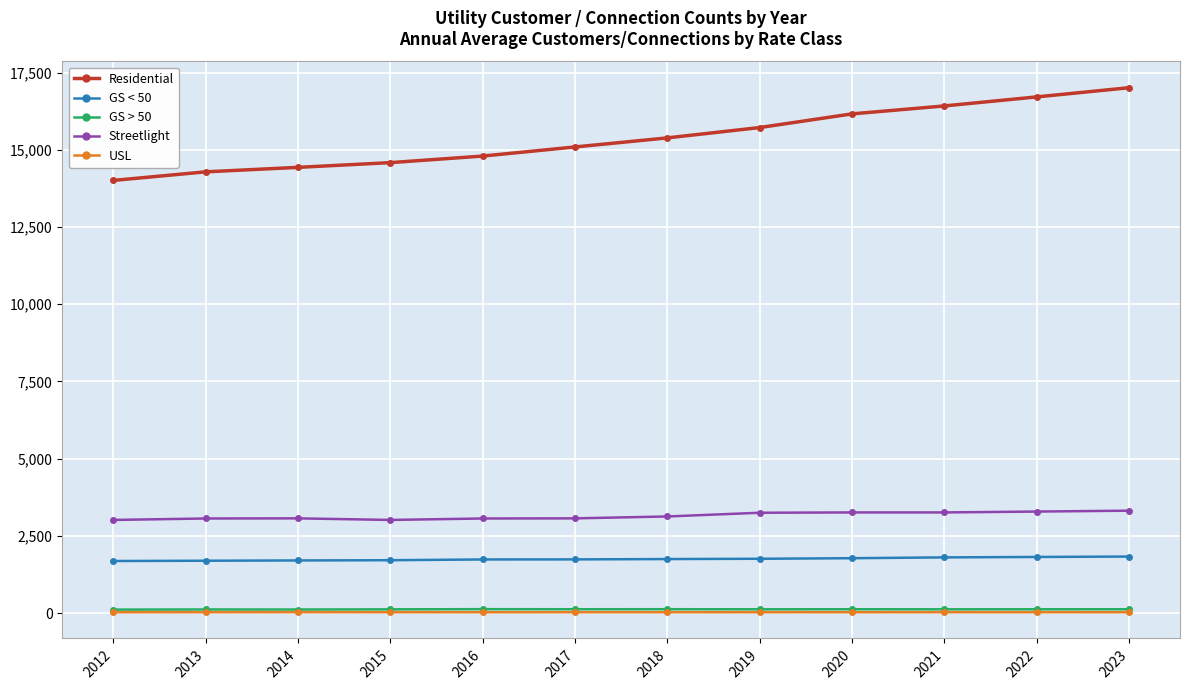

True or false: Residential and USL cross at least once.

False